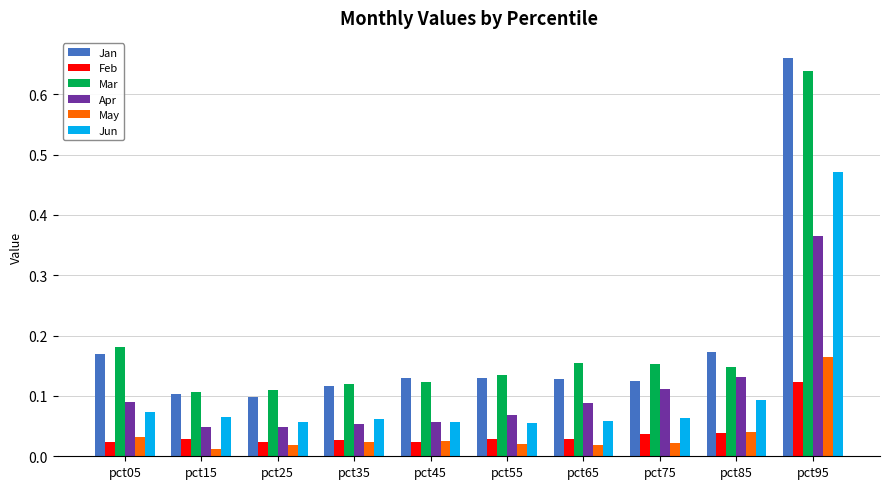

Which category has the highest value across all series?

pct95